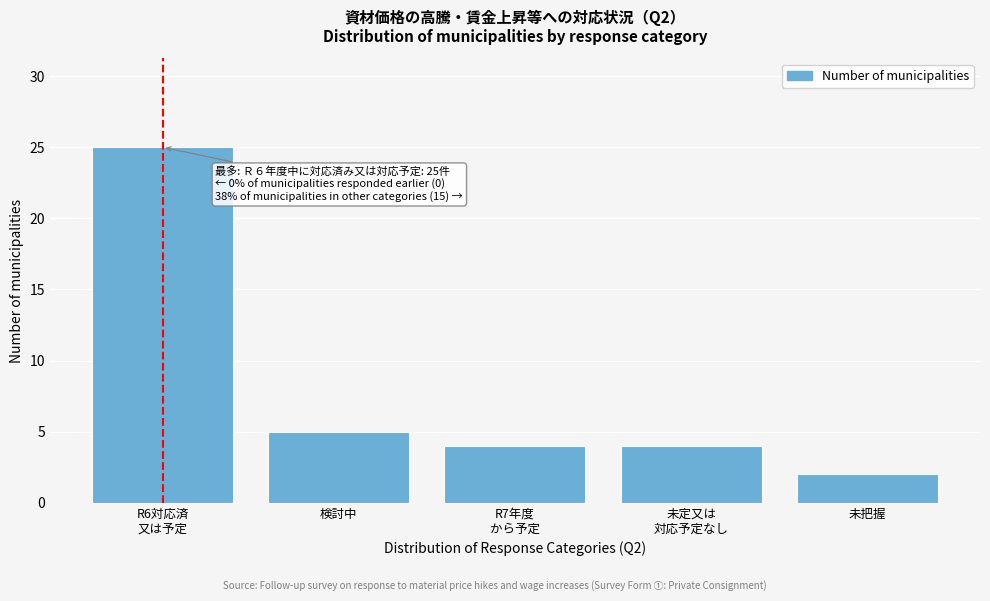

Reading left to right, extract all data points from this chart.

25	5	4	4	2